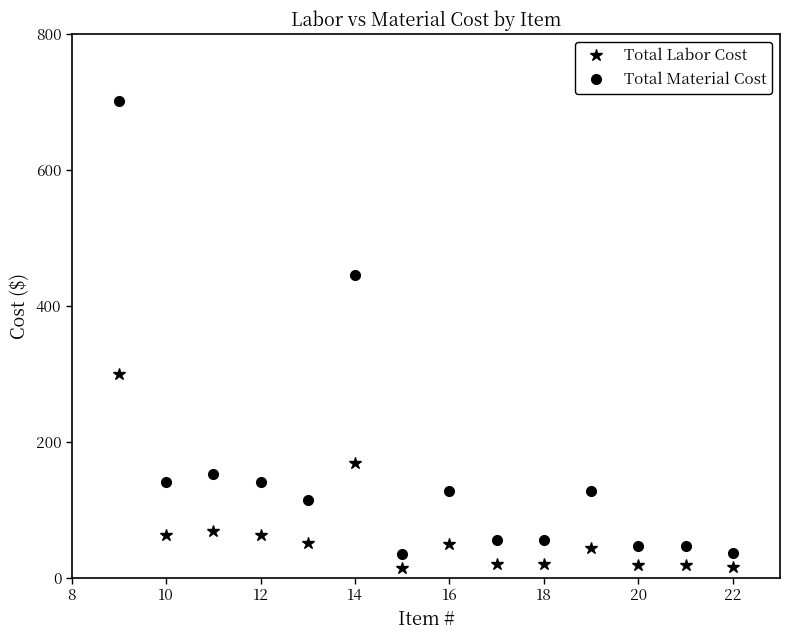

Which series has the largest range (max minus min)?

Total Material Cost